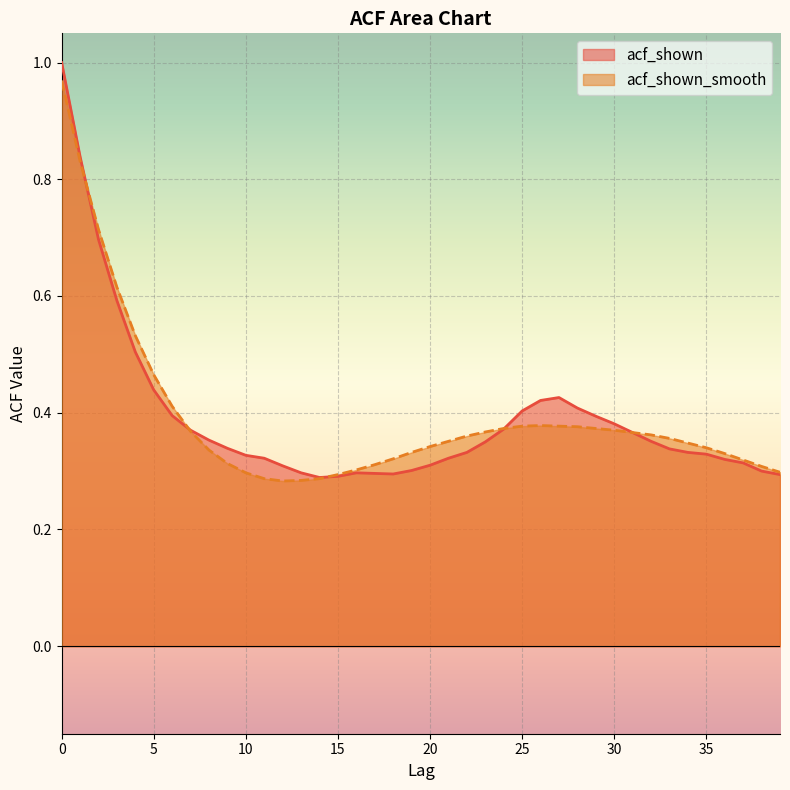

Which series changed the most between 2 and 26?

acf_shown_smooth